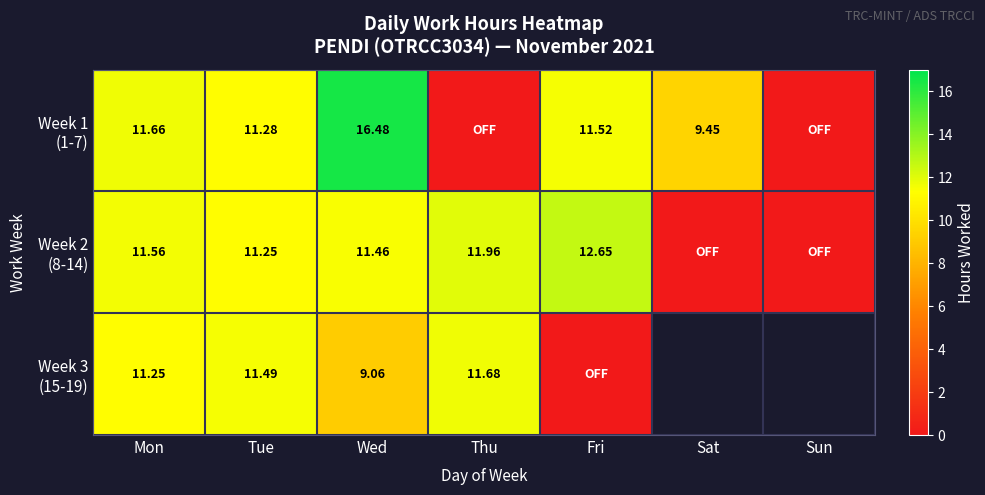

Count the number of categories in the chart.

7